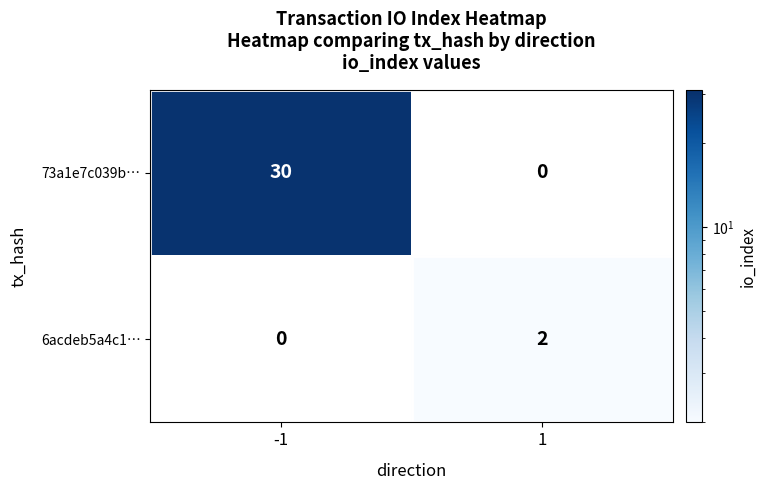

List the series in order of their peak value, lowest first.

6acdeb5a4c1…, 73a1e7c039b…